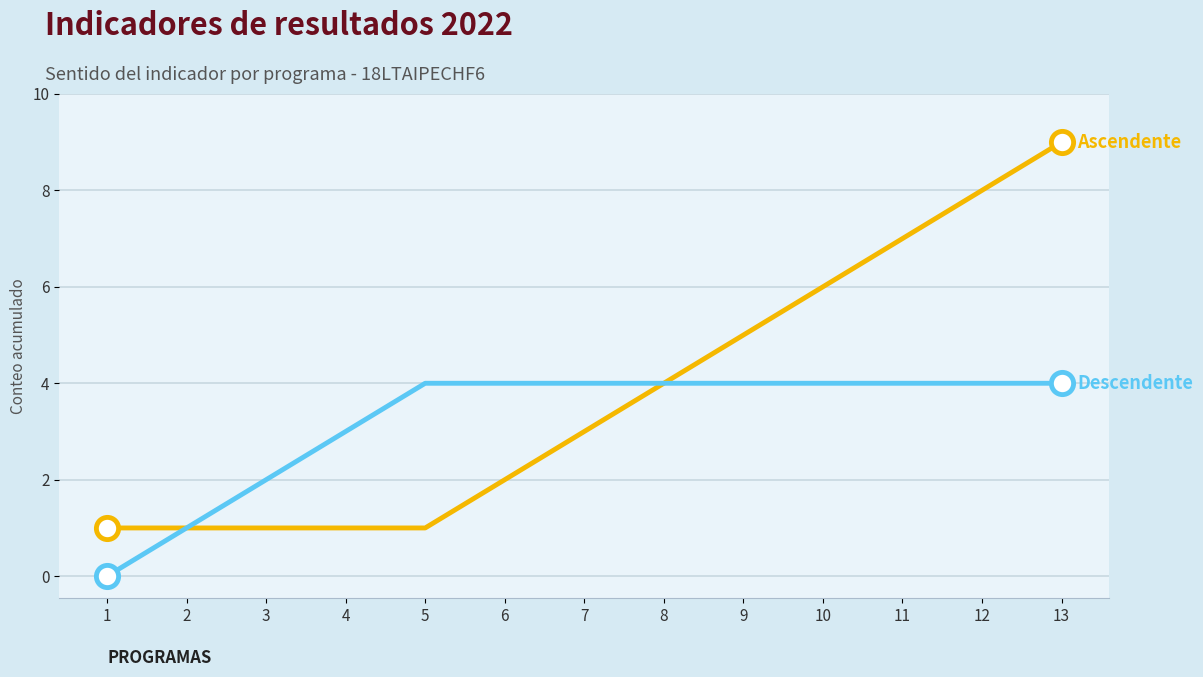

Which category has the highest value across all series?

13